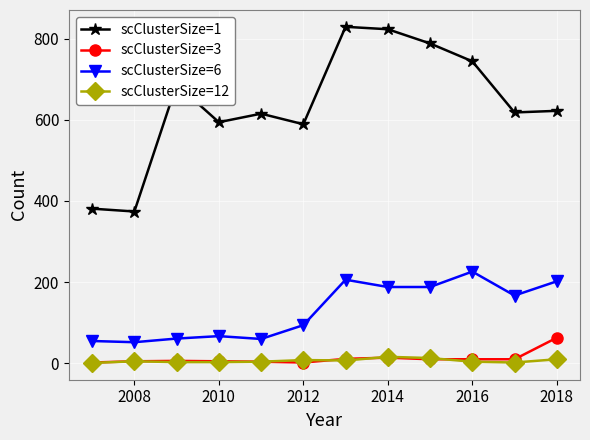

What is the value of the scClusterSize=1 point at the 1st from the left?

381